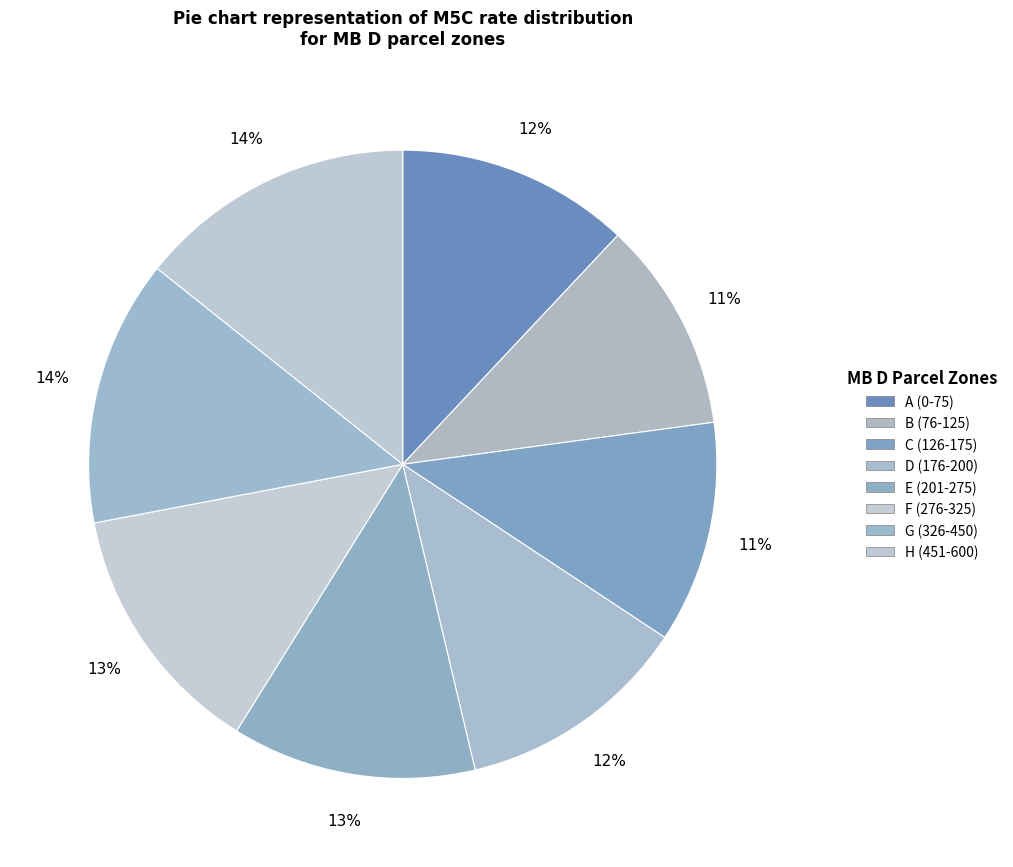

How many slices are in this pie chart?

8